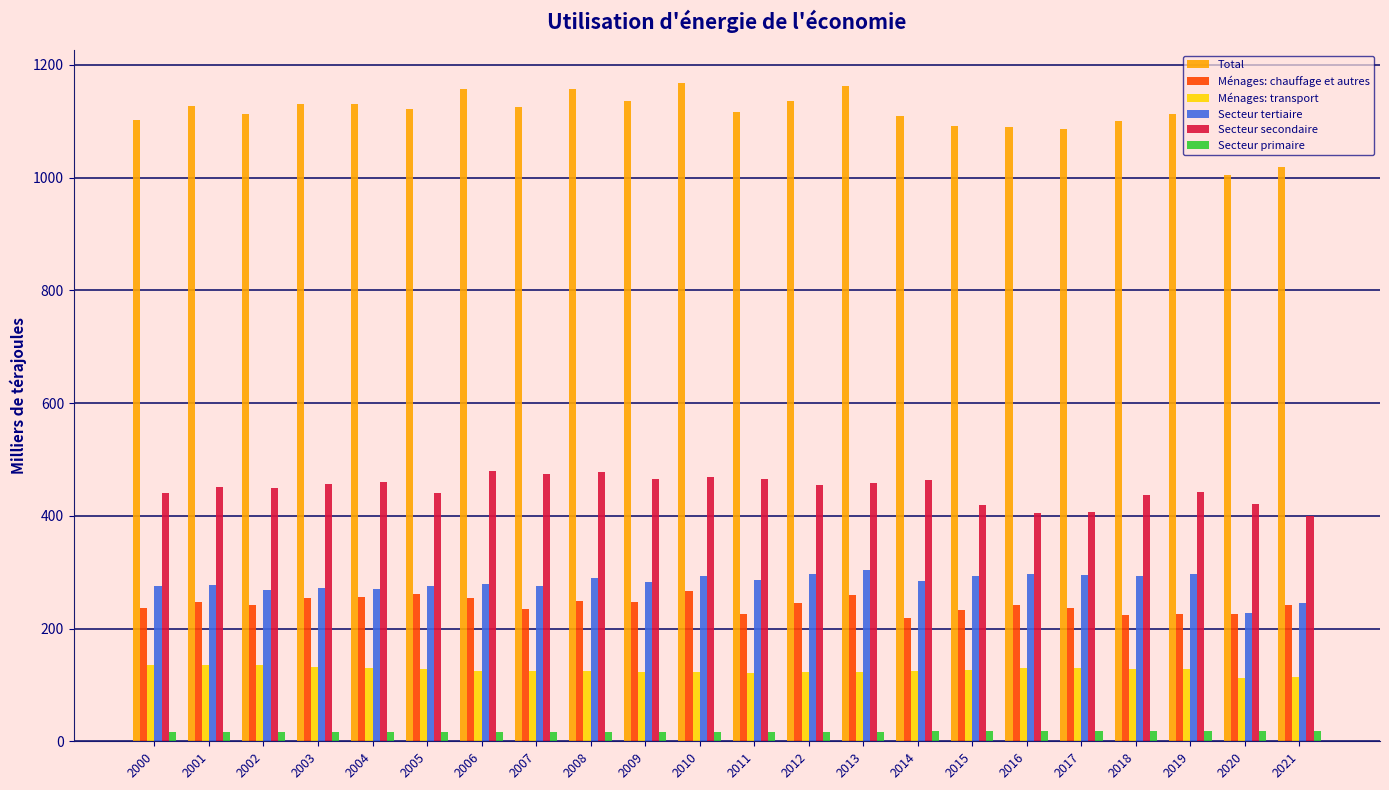

What is the value of the Secteur primaire bar at the 20th from the left?

18.1